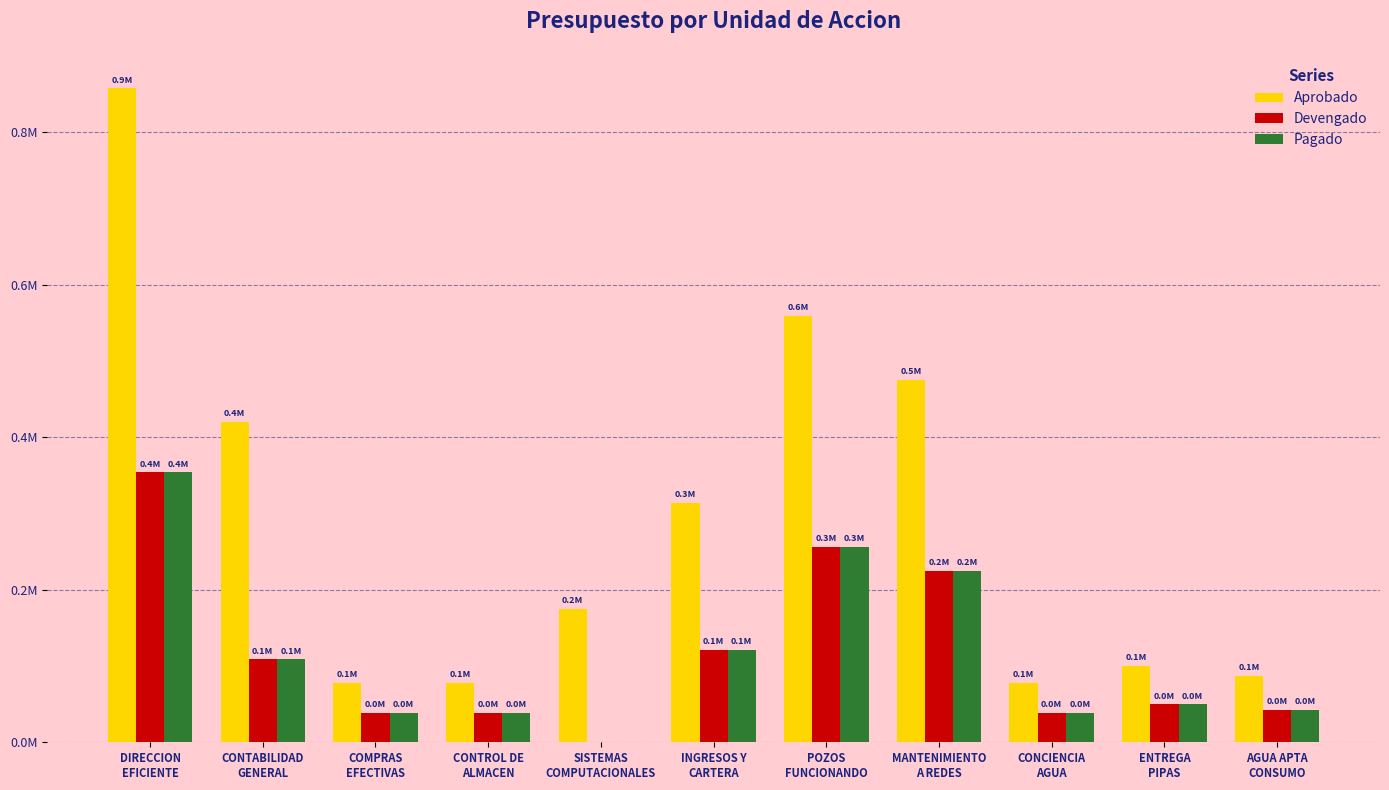

List the labels in order of Aprobado value, smallest first.

COMPRAS
EFECTIVAS, CONTROL DE
ALMACEN, CONCIENCIA
AGUA, AGUA APTA
CONSUMO, ENTREGA
PIPAS, SISTEMAS
COMPUTACIONALES, INGRESOS Y
CARTERA, CONTABILIDAD
GENERAL, MANTENIMIENTO
A REDES, POZOS
FUNCIONANDO, DIRECCION
EFICIENTE